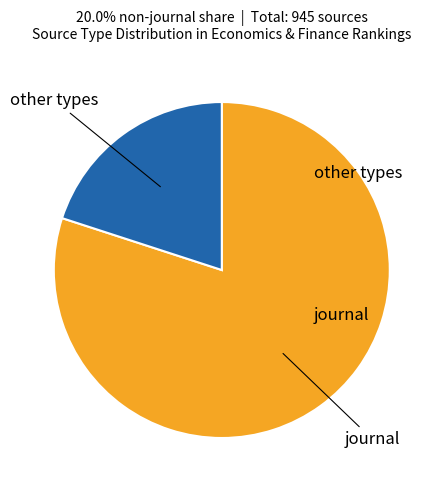

Is there any slice that represents more than half of the pie?

Yes